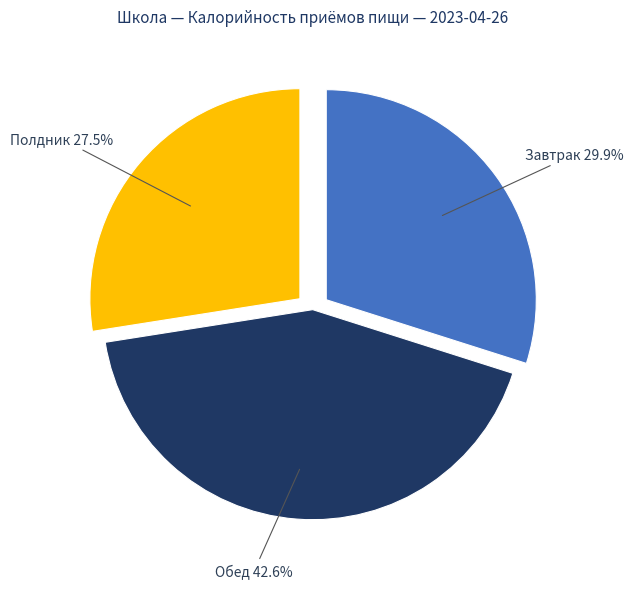

Which has a higher value, Полдник or Обед?

Обед